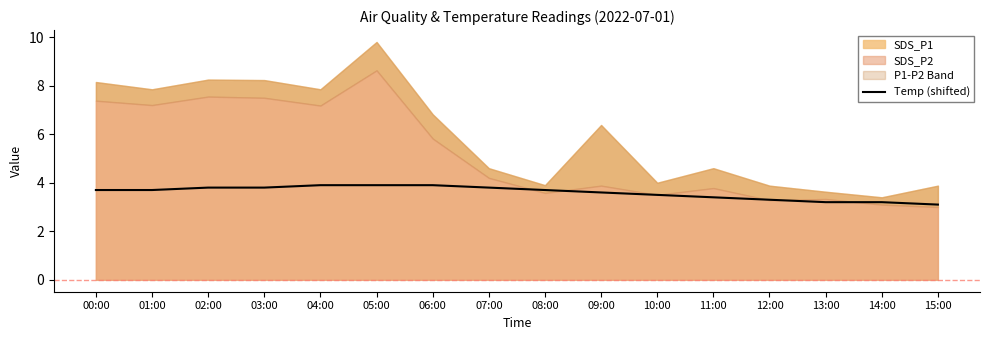

True or false: there are more than 1 points higher than both neighbors.

False